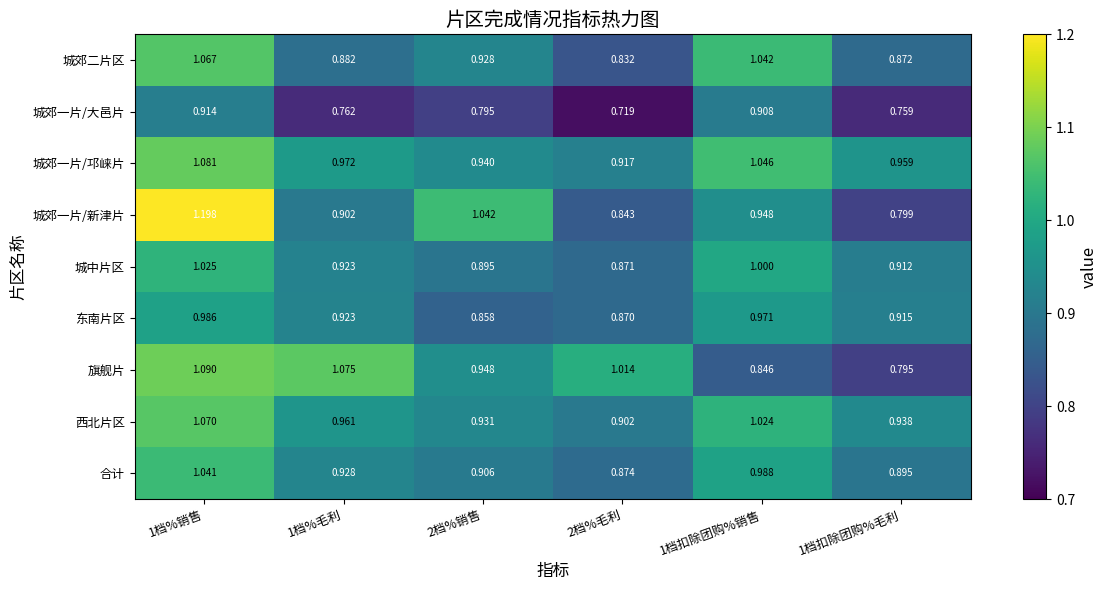

Which category has the highest value across all series?

1档%销售